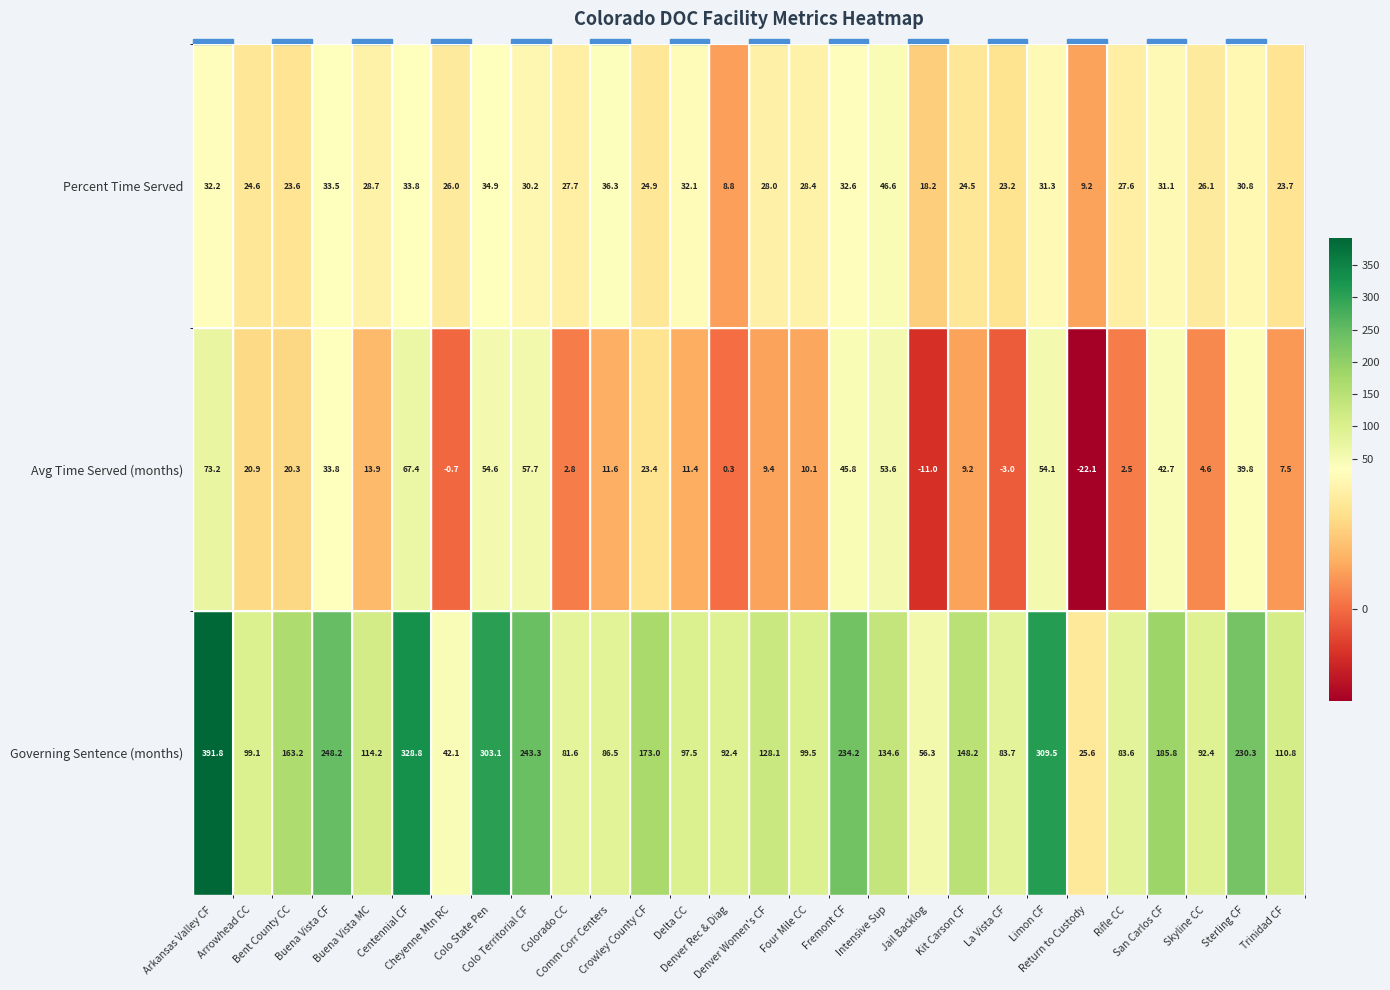

What is the difference between the maximum and second lowest values in the Avg Time Served (months) series?

84.2